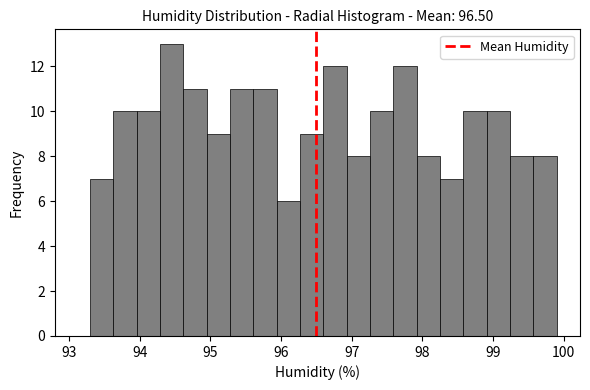

Around what value on the x-axis is the tallest bar? Give the approximate position of its centre, as read against the axis.

94.5